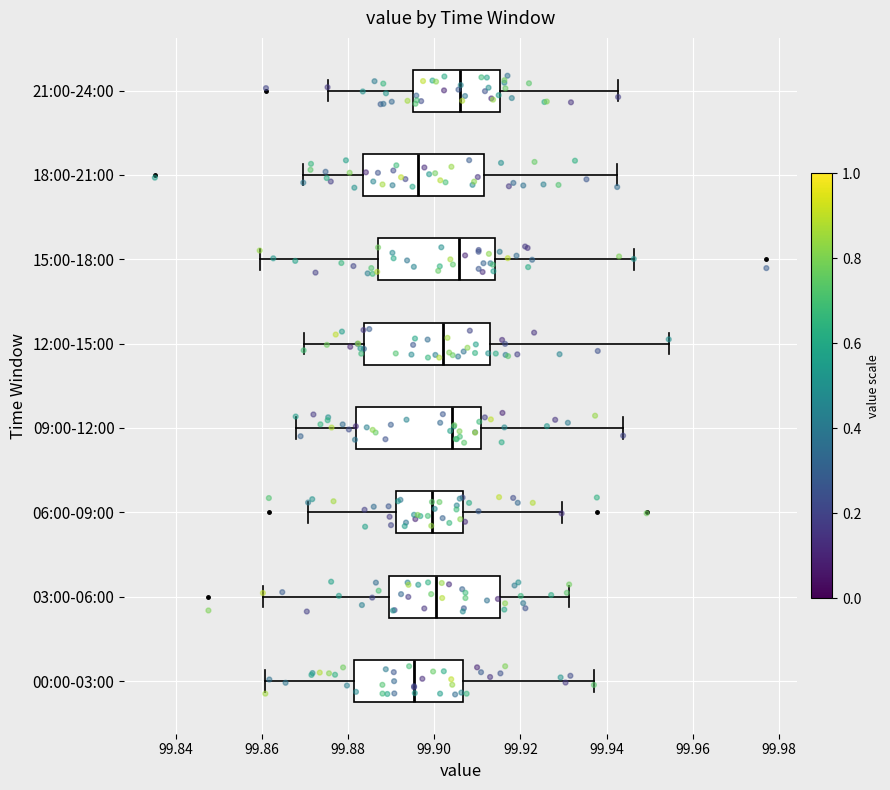

Reading bottom to top, transcribe this box plot: for each box, give where its median line is, the range the box spans, and where its two whiskers end, as read against the x-axis. The values are not printed on the chart, so give them approximately, as read against the axis.

00:00-03:00: median 99.896, box 99.882 to 99.906, whiskers 99.860 to 99.938
03:00-06:00: median 99.900, box 99.890 to 99.916, whiskers 99.860 to 99.932
06:00-09:00: median 99.900, box 99.892 to 99.906, whiskers 99.870 to 99.930
09:00-12:00: median 99.904, box 99.882 to 99.910, whiskers 99.868 to 99.944
12:00-15:00: median 99.902, box 99.884 to 99.912, whiskers 99.870 to 99.954
15:00-18:00: median 99.906, box 99.886 to 99.914, whiskers 99.860 to 99.946
18:00-21:00: median 99.896, box 99.884 to 99.912, whiskers 99.870 to 99.942
21:00-24:00: median 99.906, box 99.896 to 99.916, whiskers 99.876 to 99.942